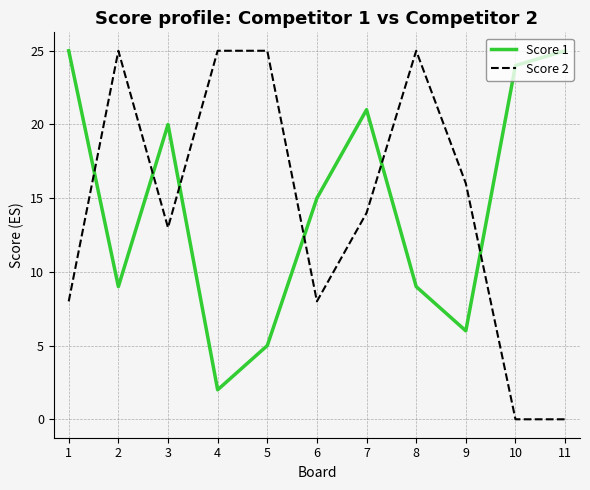

The value of Score 2 at 11 is 13. True or false?

False